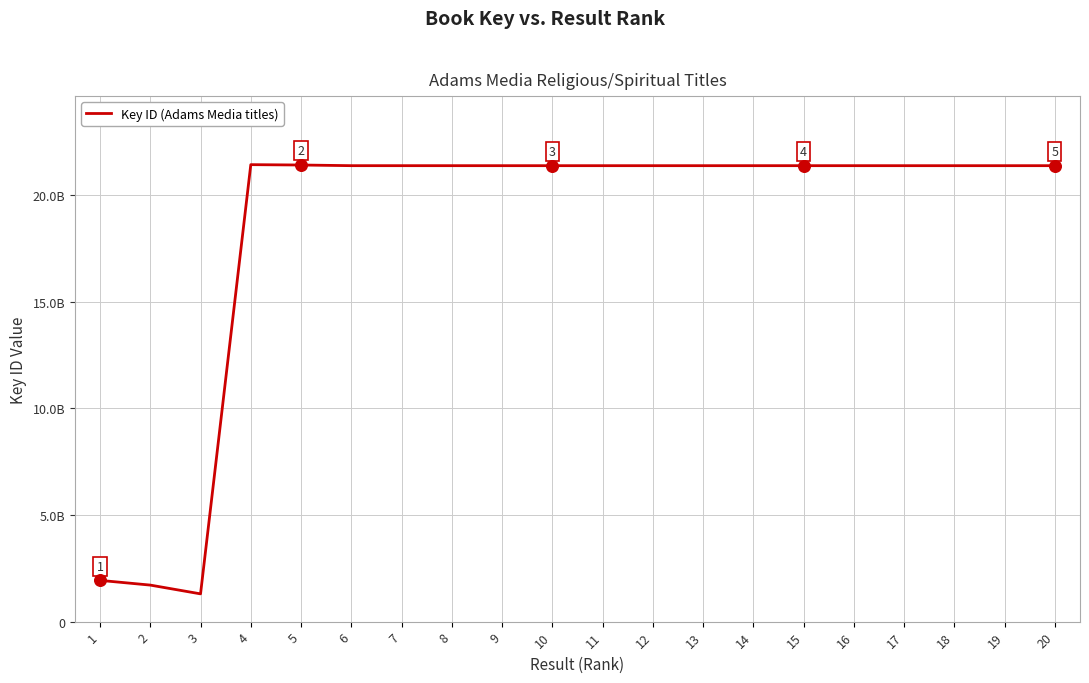

What is the ratio of the value at 13 to the value at 16?

1.0